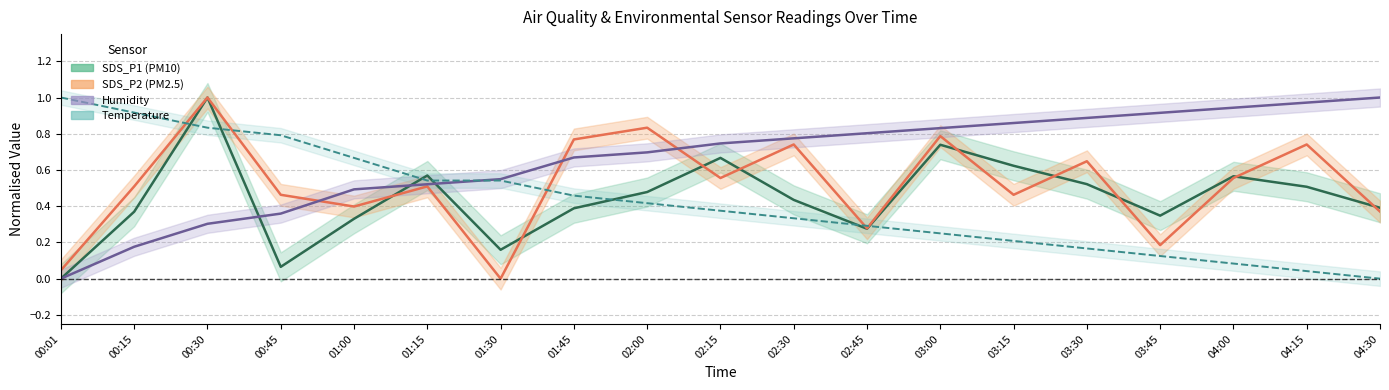

Rank the categories by SDS_P2 center value from lowest to highest.

01:30, 00:01, 03:45, 02:45, 04:30, 01:00, 00:45, 03:15, 00:15, 01:15, 02:15, 04:00, 03:30, 02:30, 04:15, 01:45, 03:00, 02:00, 00:30